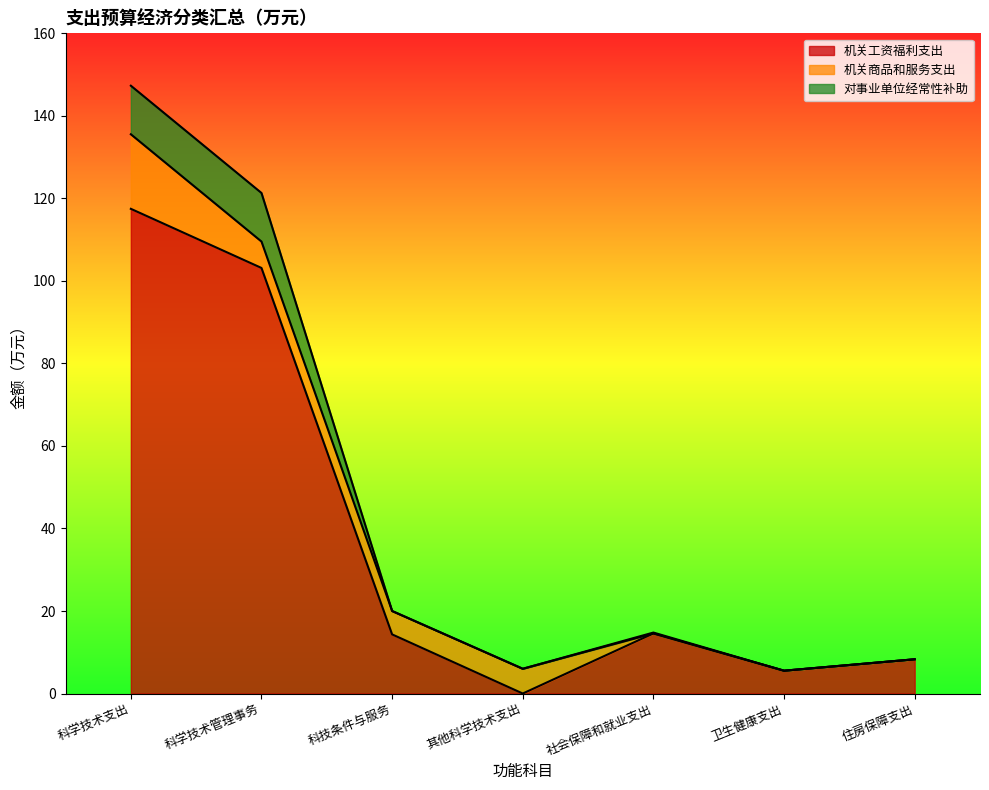

What is the average value of the 机关工资福利支出 series?

37.6